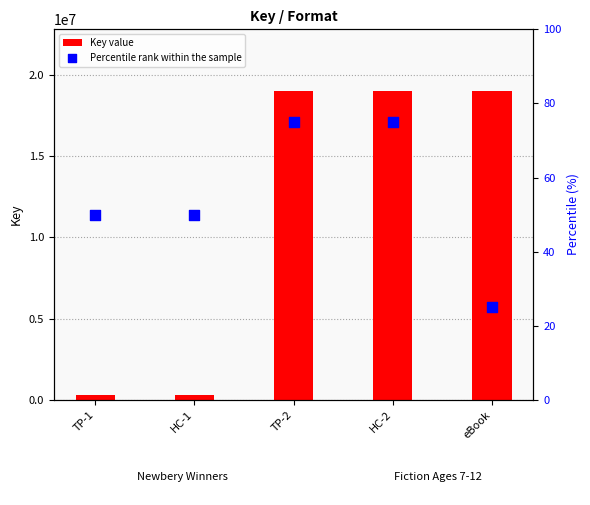

Which series has the largest Y range (max minus min)?

Key value